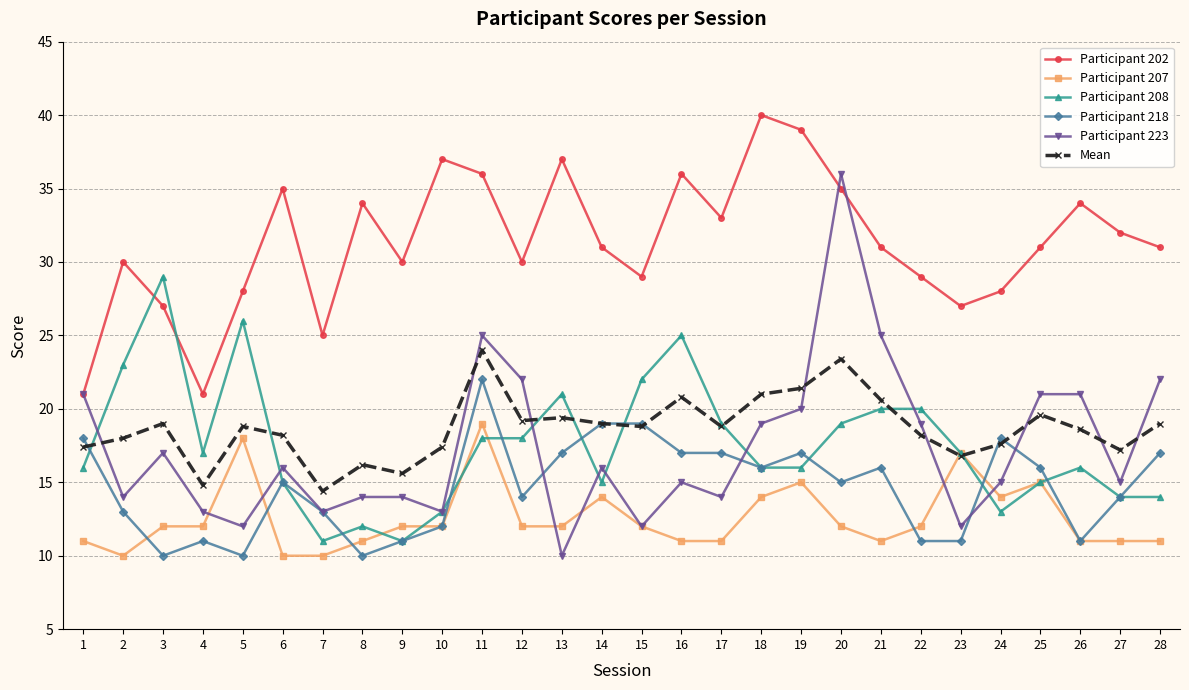

True or false: Participant 207 has more than 0 interior local peaks.

True